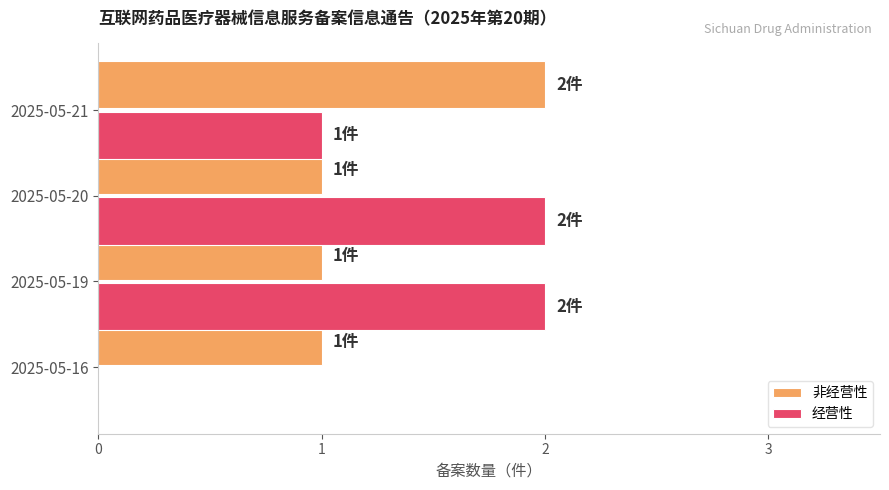

What is the sum of all 经营性 values?

5